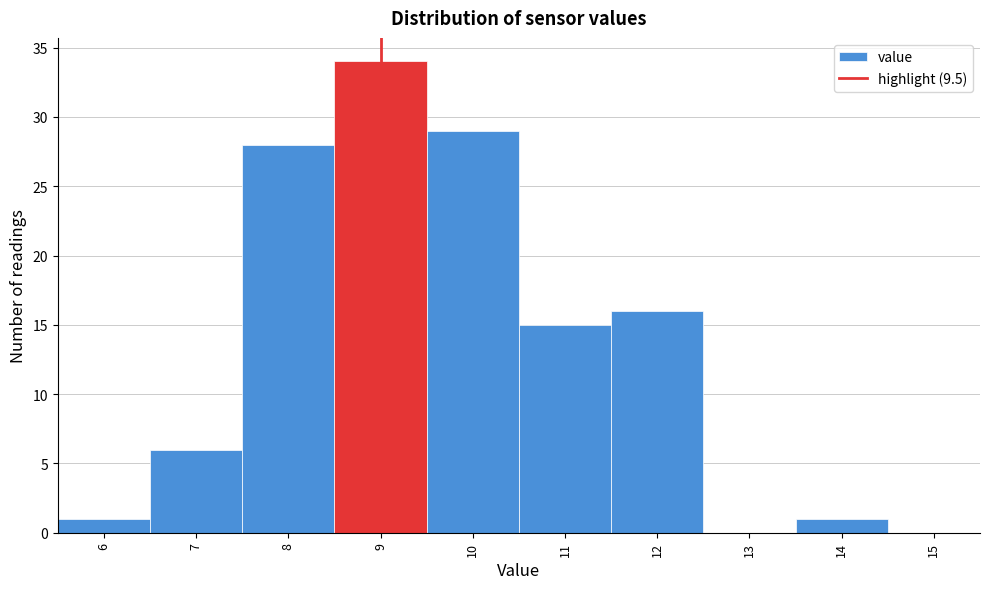

Reading right to left, list all the values displayed in this chart.

15=0	14=1	13=0	12=16	11=15	10=29	9=34	8=28	7=6	6=1